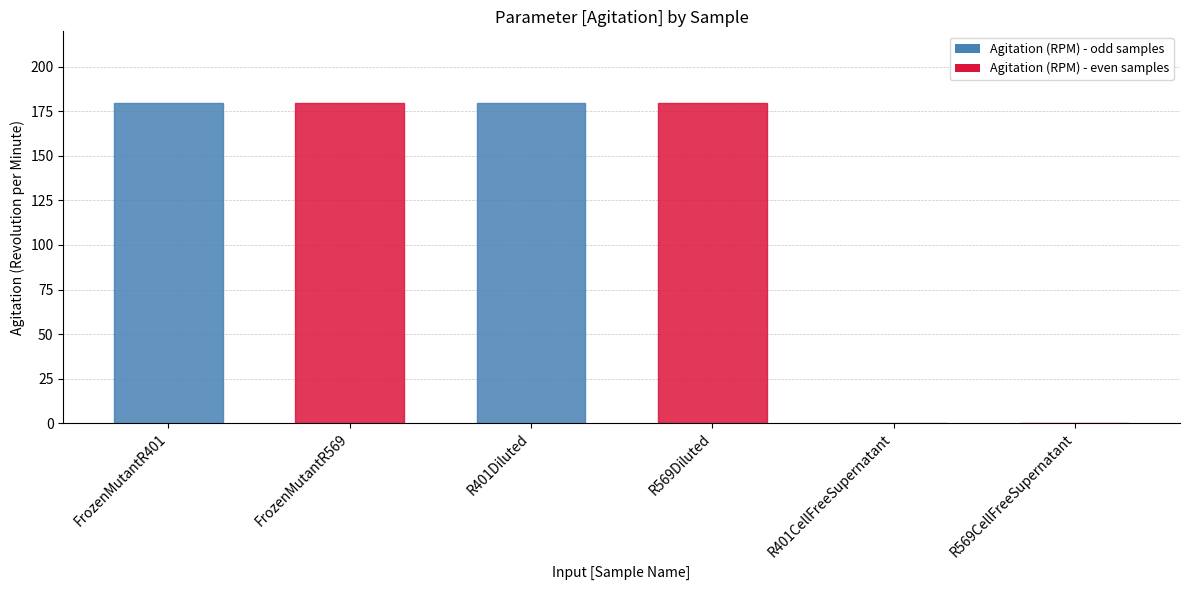

The chart shows a value of 111 at FrozenMutantR569. True or false?

False